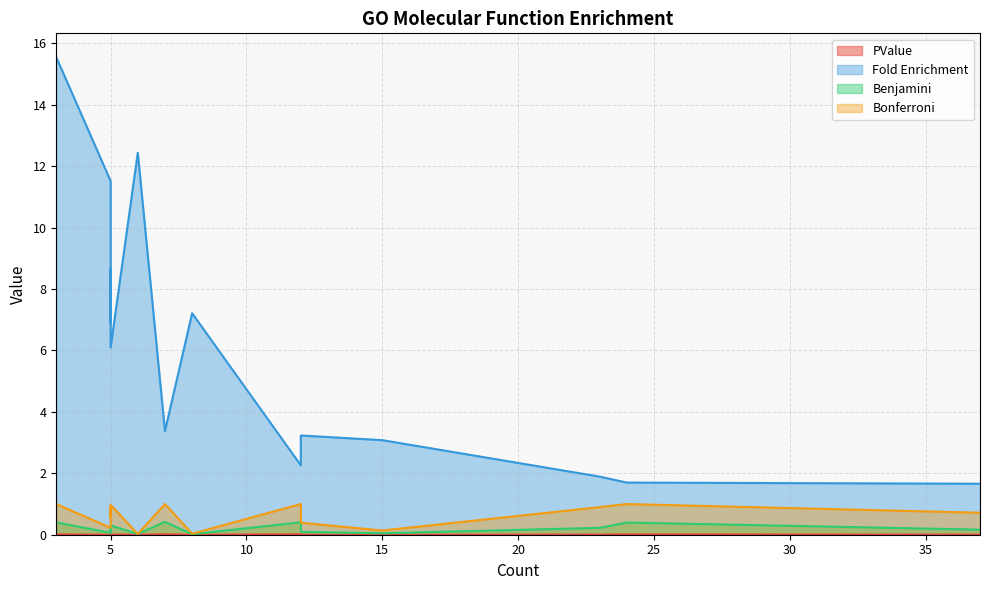

True or false: Fold Enrichment has more than 2 interior local peaks.

True